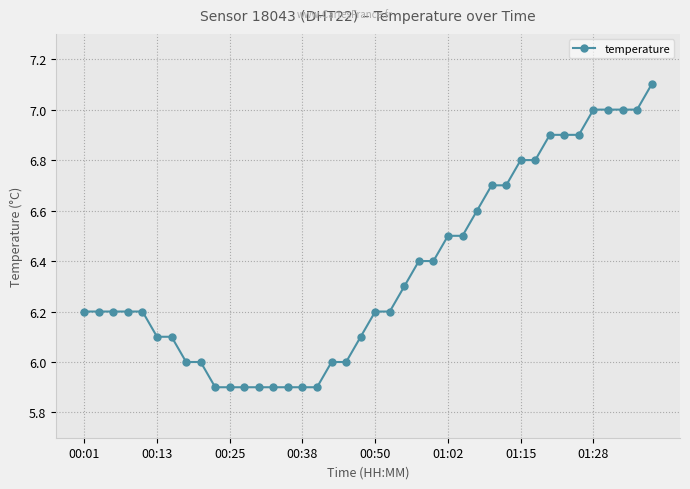

How many lines are shown in the chart?

1